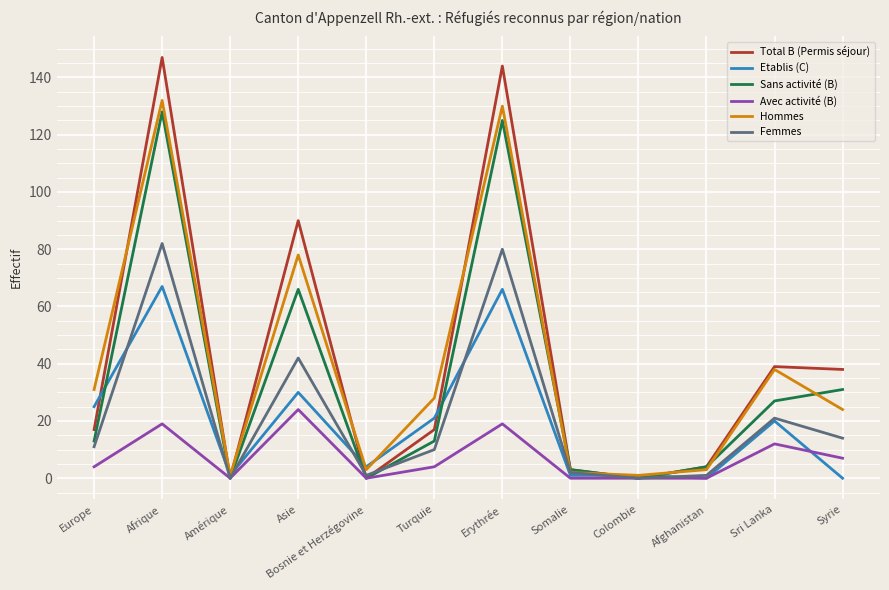

Reading left to right, what are all the values shown in this chart?

Total B (Permis séjour): 17	147	0	90	0	17	144	3	0	4	39	38
Etablis (C): 25	67	1	30	4	21	66	1	1	0	20	0
Sans activité (B): 13	128	0	66	0	13	125	3	0	4	27	31
Avec activité (B): 4	19	0	24	0	4	19	0	0	0	12	7
Hommes: 31	132	1	78	3	28	130	2	1	3	38	24
Femmes: 11	82	0	42	1	10	80	2	0	1	21	14